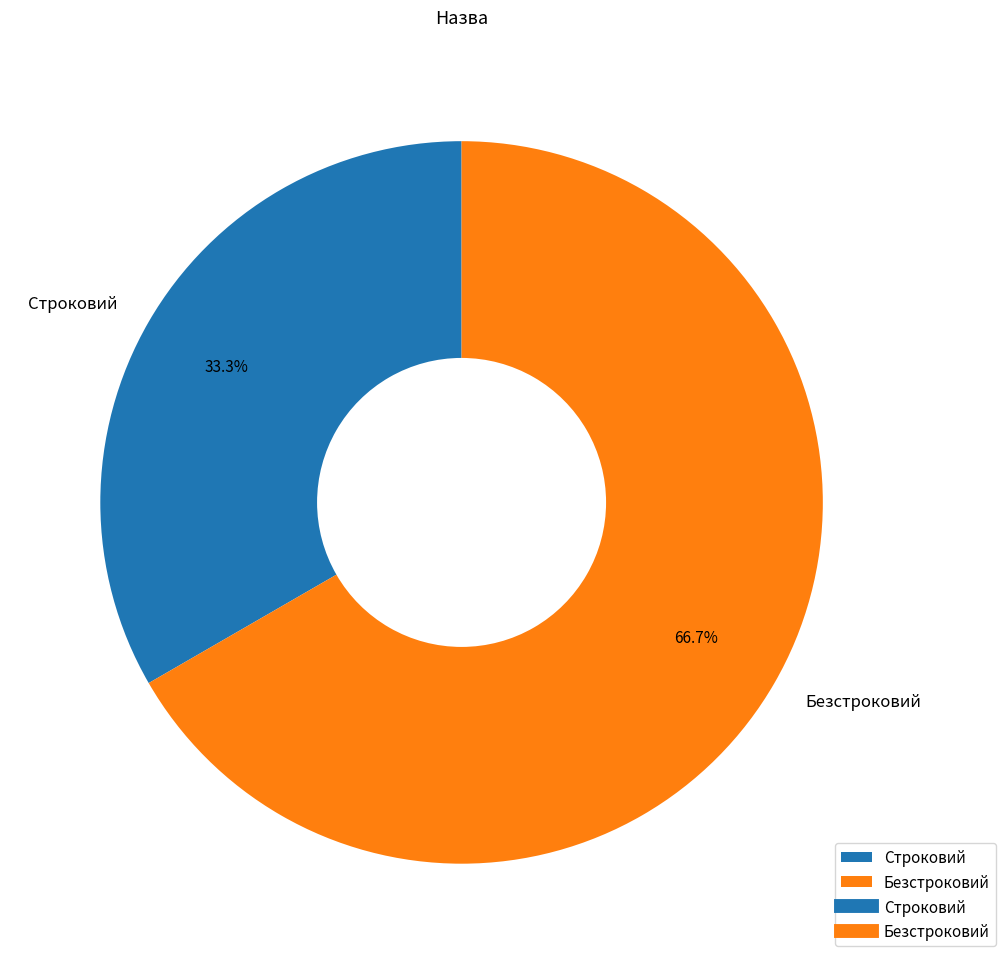

Which slice is the smallest?

Строковий